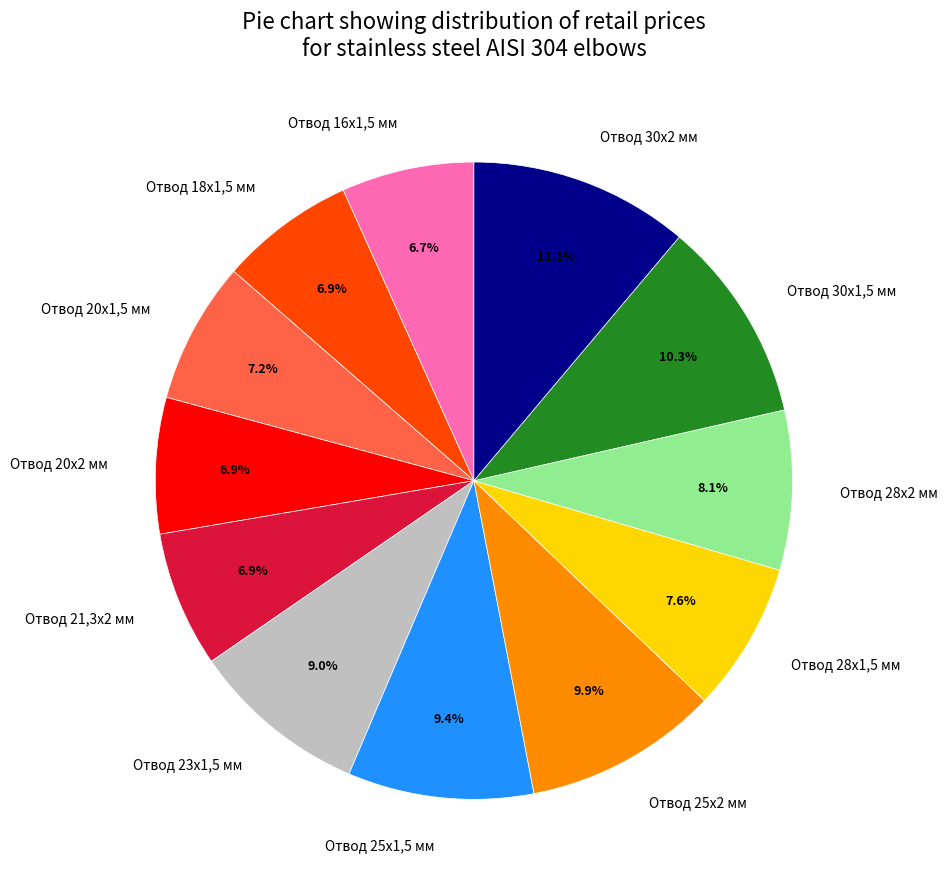

Does any single category account for the majority?

No